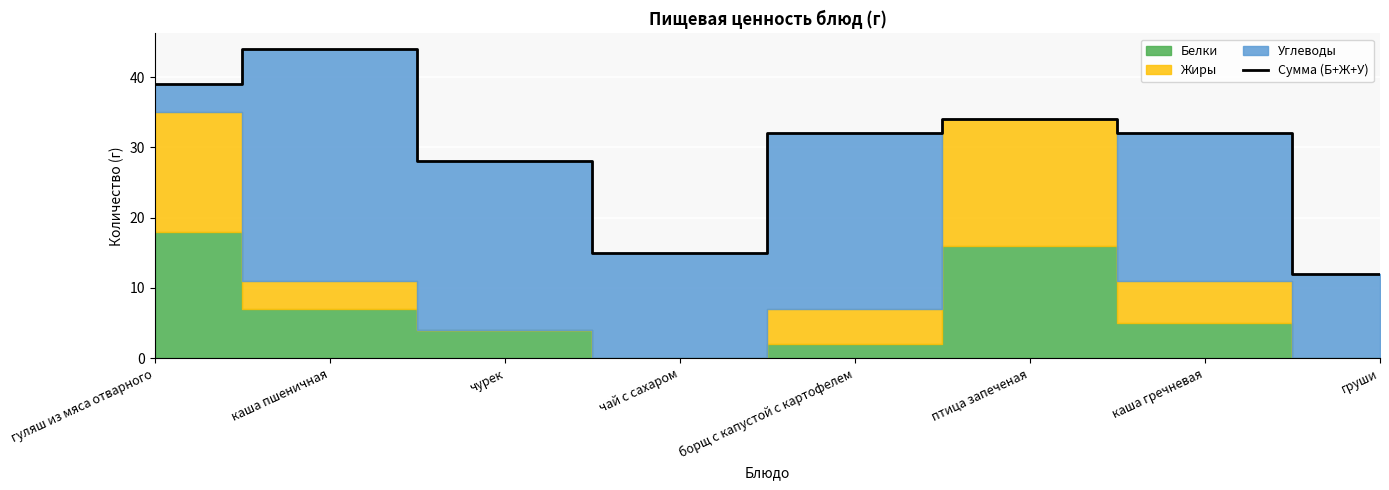

List the labels in order of value, smallest first.

груши, чай с сахаром, чурек, борщ с капустой с картофелем, каша гречневая, птица запеченая, гуляш из мяса отварного, каша пшеничная